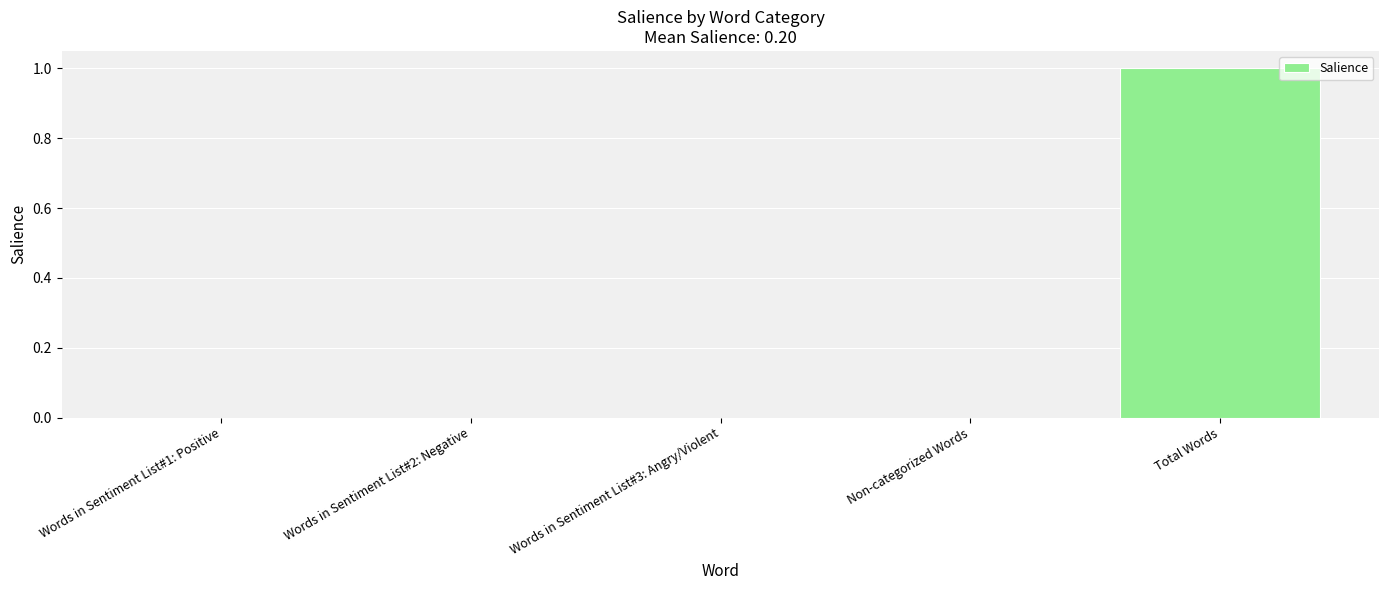

Count the number of data series in this chart.

1